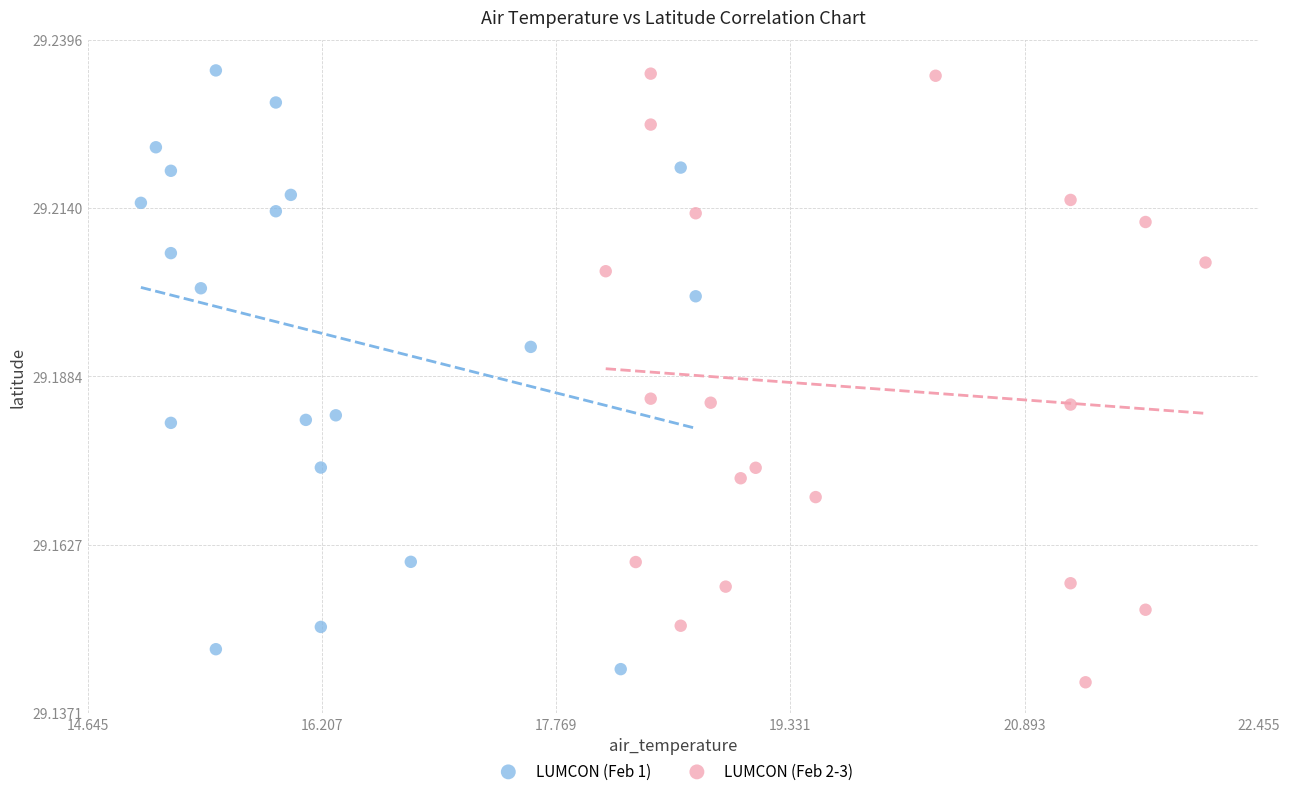

What are all the series names shown in the legend?

LUMCON (Feb 1), LUMCON (Feb 2-3)